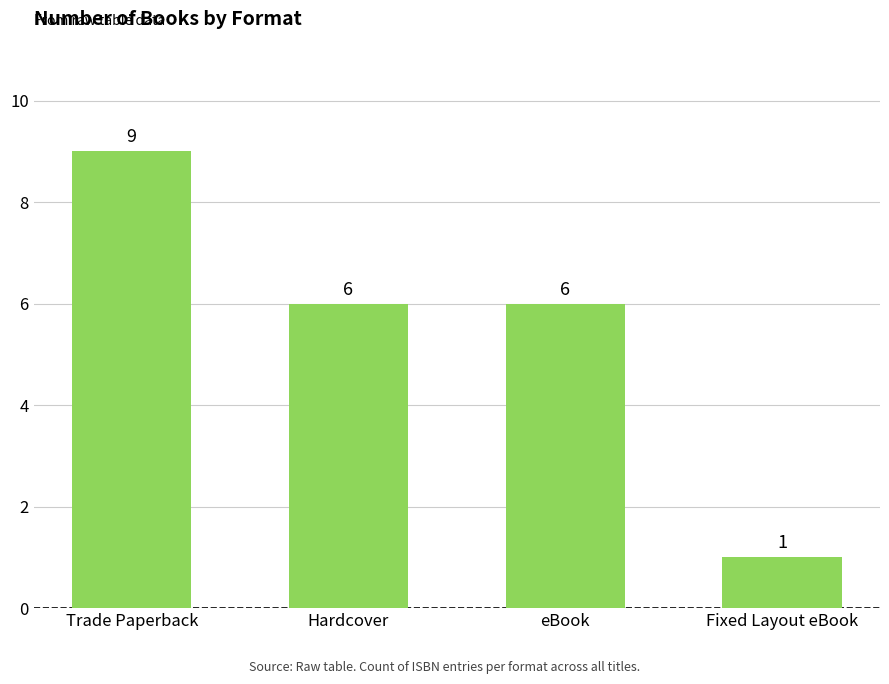

What is the sum of the values at Hardcover and eBook?

12